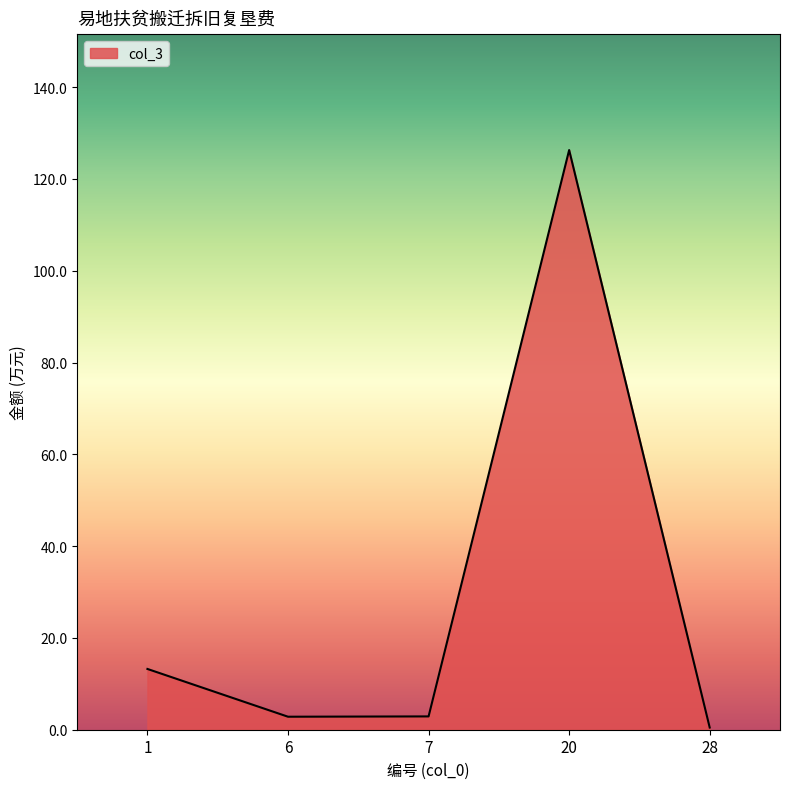

What is the average value?

29.1